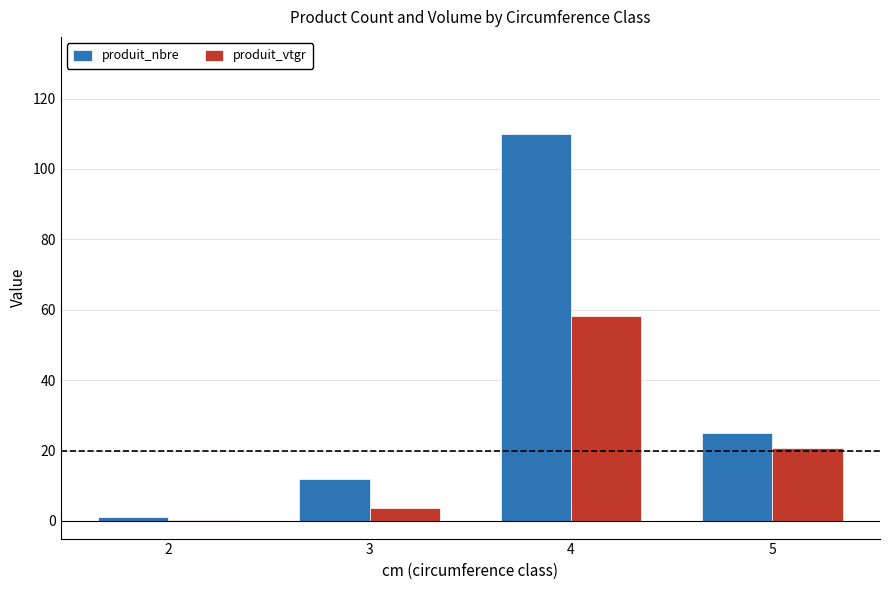

What is the difference between the produit_vtgr values at 3 and 2?

3.5